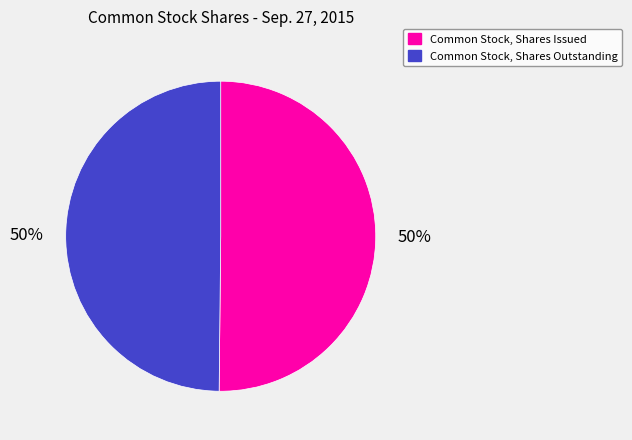

To the nearest percent, what is the combined percentage of Common Stock, Shares Outstanding and Common Stock, Shares Issued?

100%